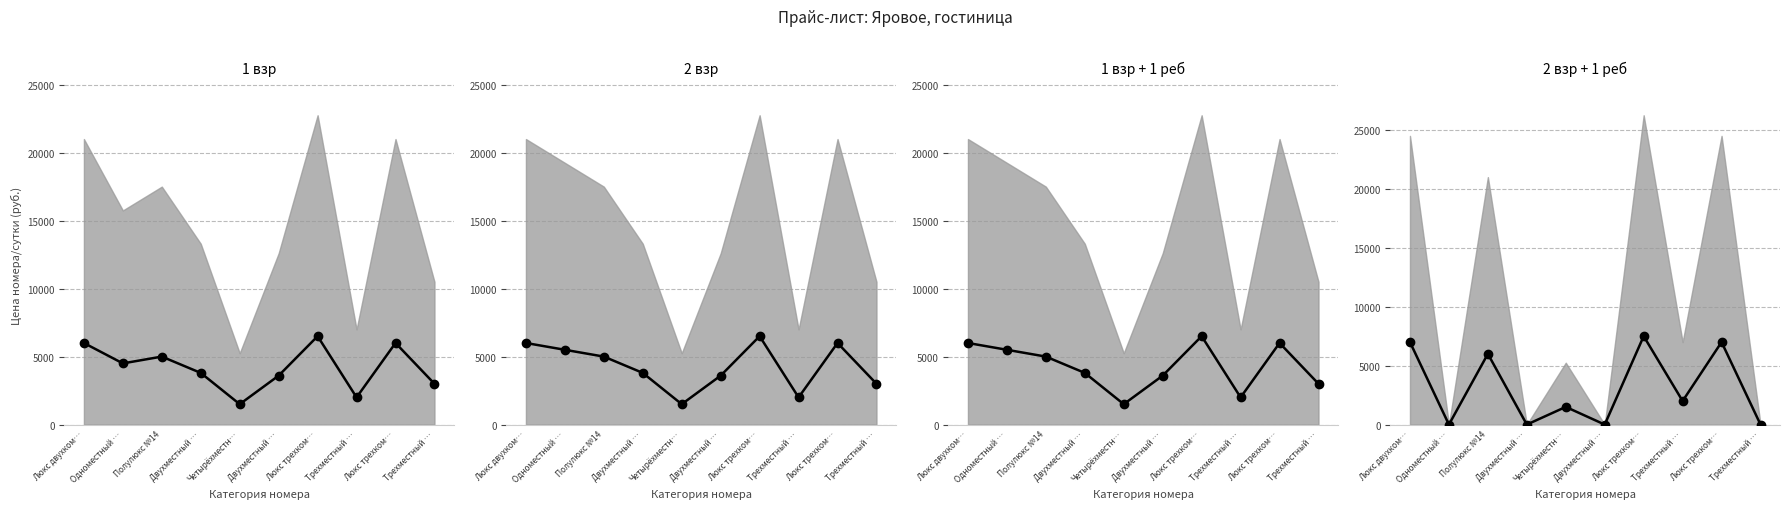

True or false: 1 взр + 1 реб (mean) and 2 взр (mean) cross at least once.

False